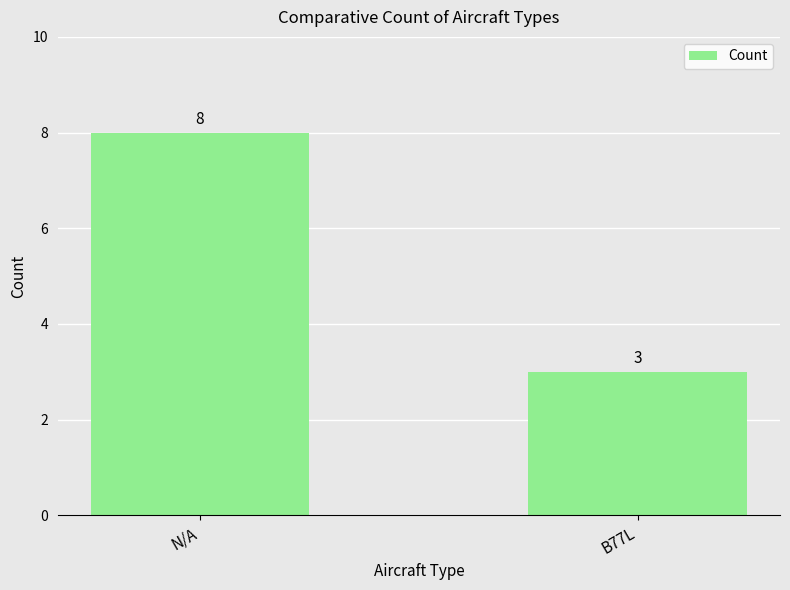

At which category does the chart reach its minimum across all series?

B77L